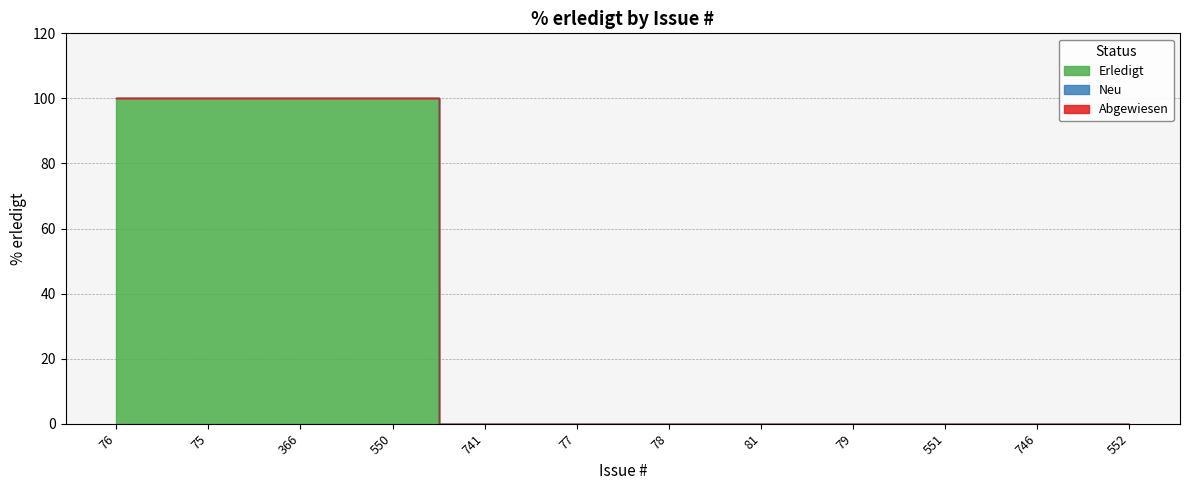

The chart shows a value of 0 at 81. True or false?

True